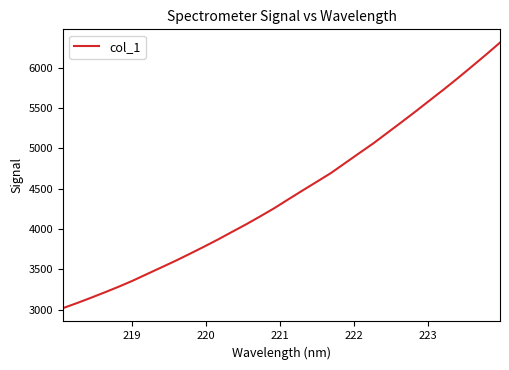

What is the difference between the maximum and minimum values?

3295.5